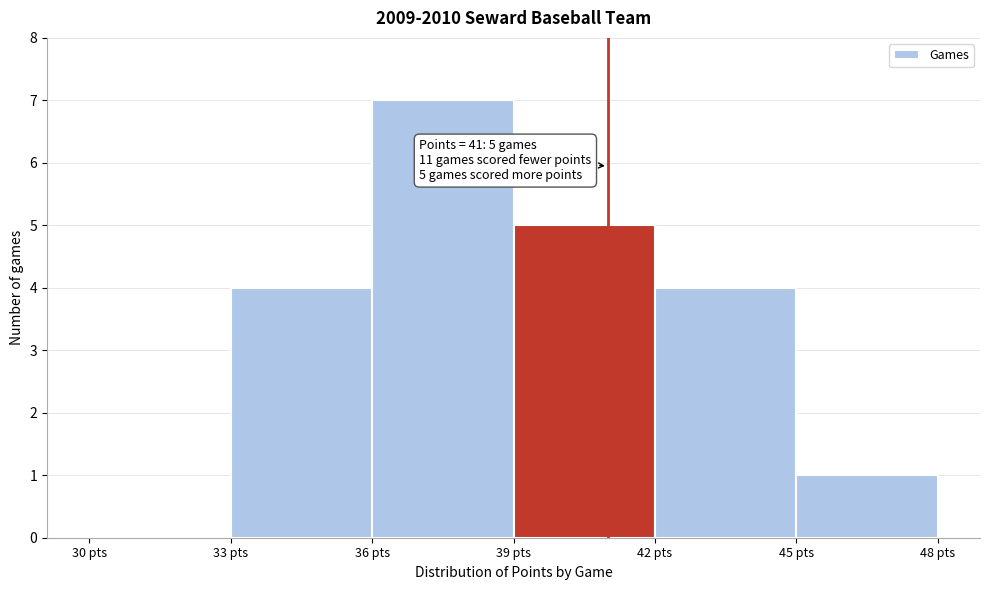

Over which range of the x-axis is the bar tallest?

36 to 39